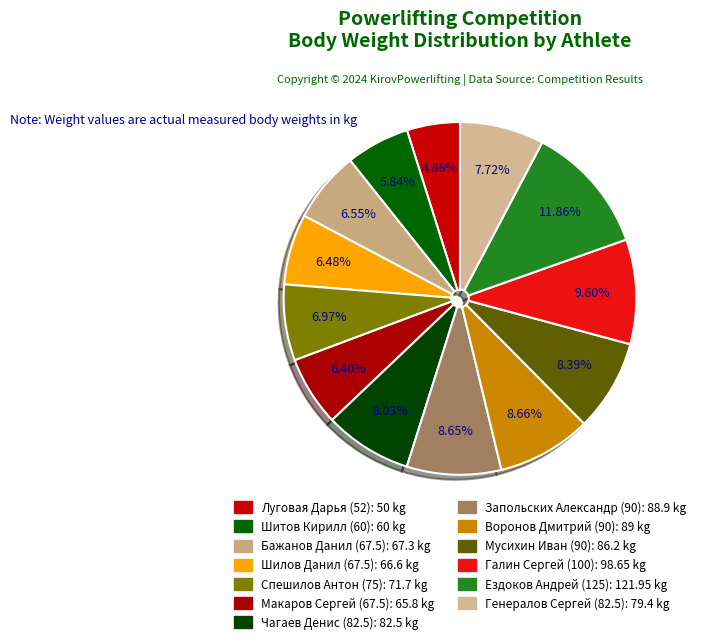

Which category has the biggest portion of the pie?

Ездоков Андрей (125)